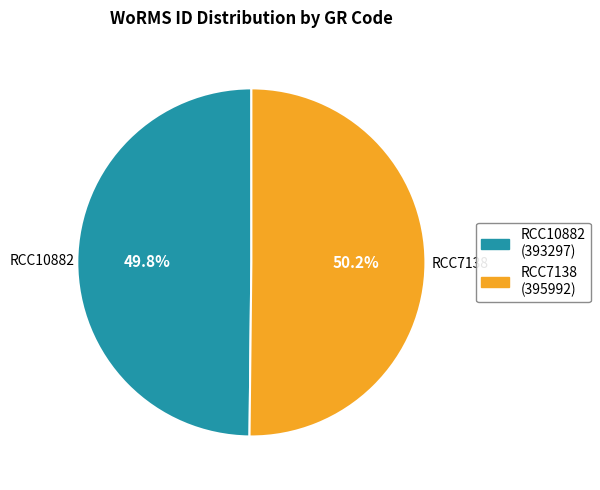

What percentage is NOT represented by RCC10882?

50.2%